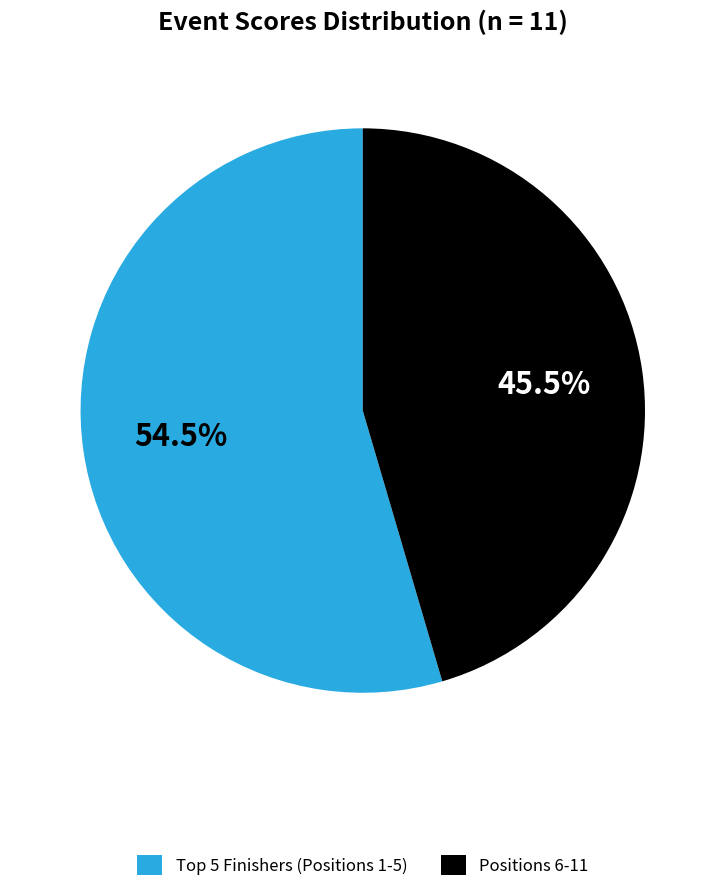

What is the smallest slice in the pie chart?

Positions 6-11